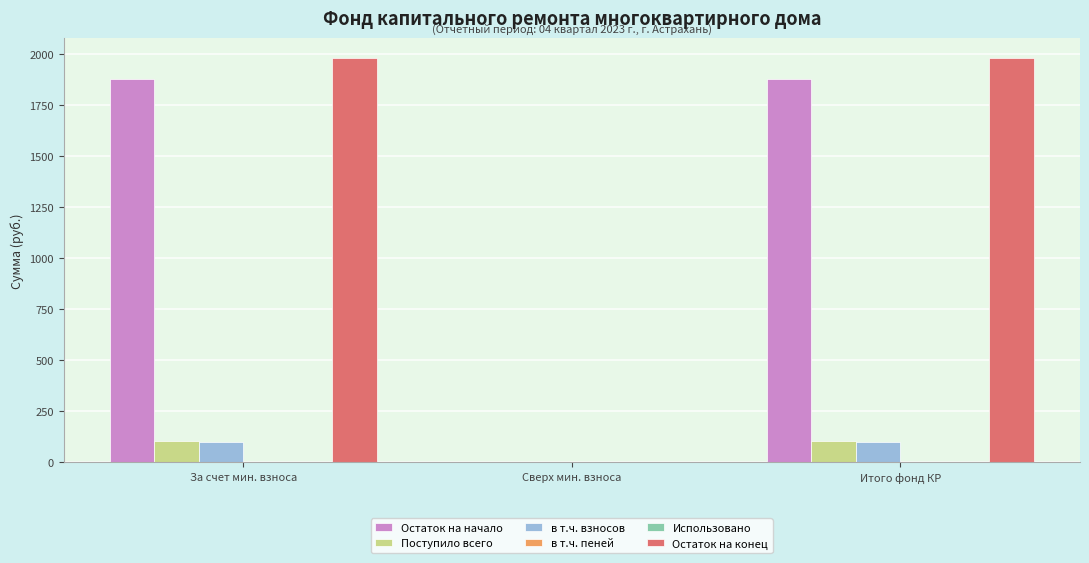

What is the total value across all series at За счет мин. взноса?

4066.4